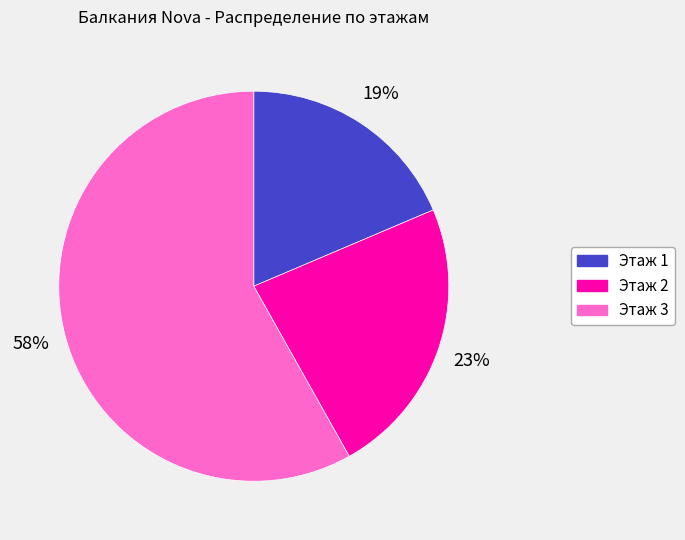

Which category has the smallest portion of the pie?

Этаж 1